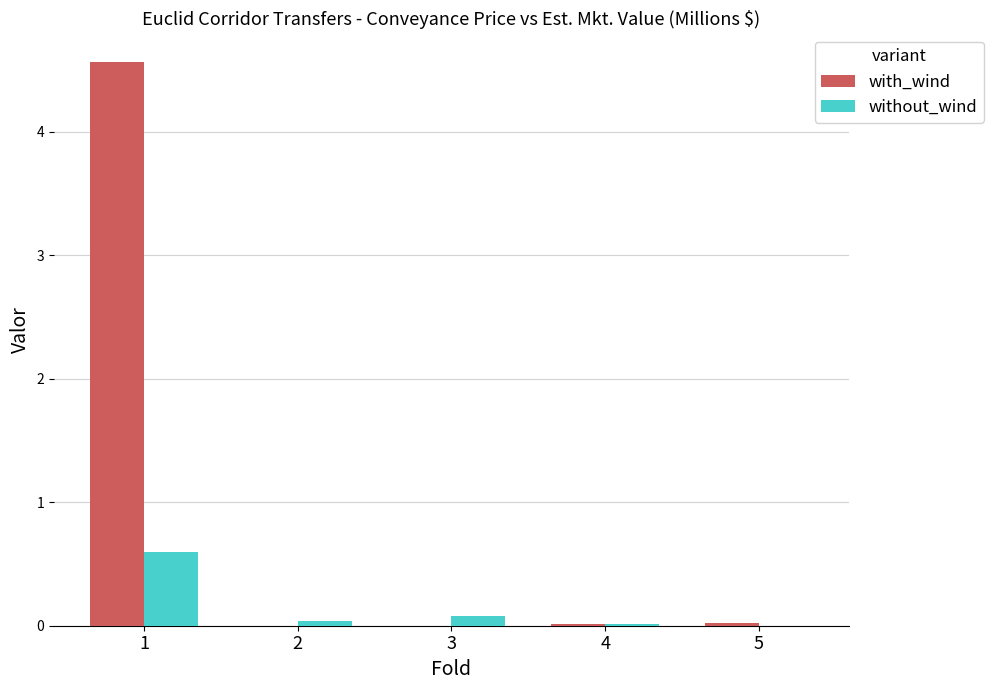

At which label does with_wind reach its peak?

1